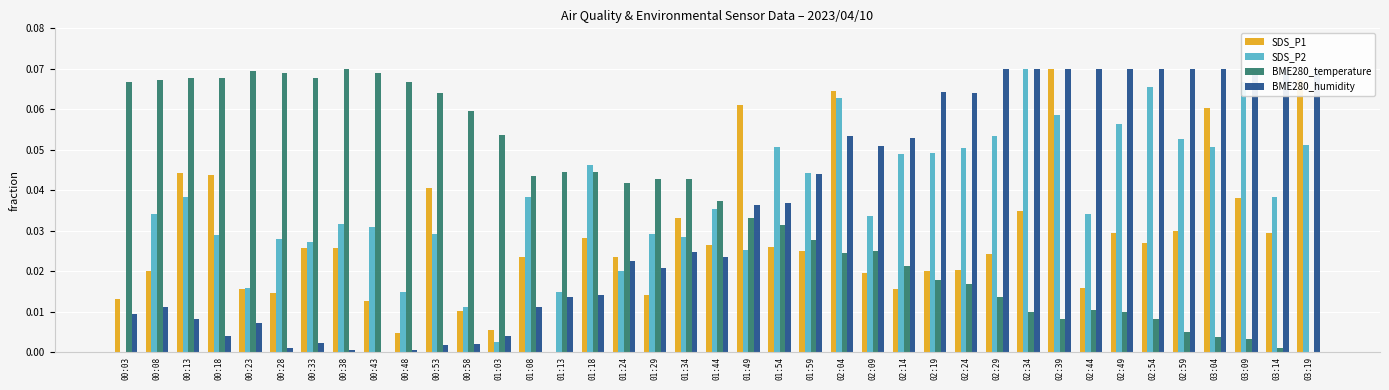

What is the label of the 19th bar from the left?

01:34